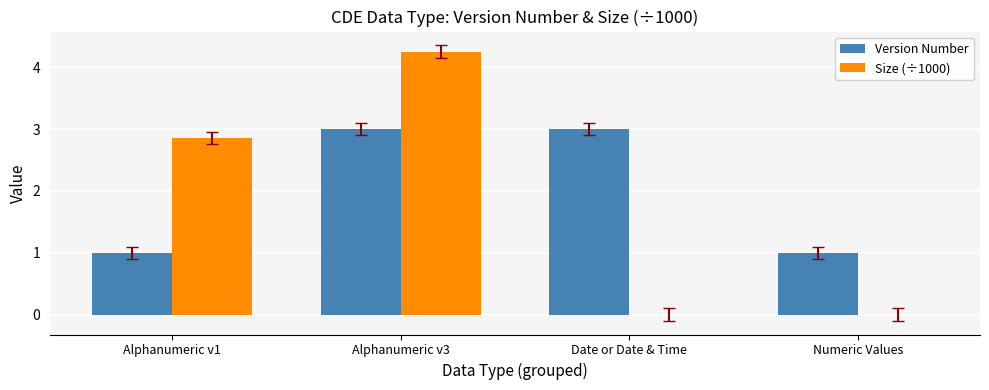

Read the Version Number value at Date or Date & Time.

3.0